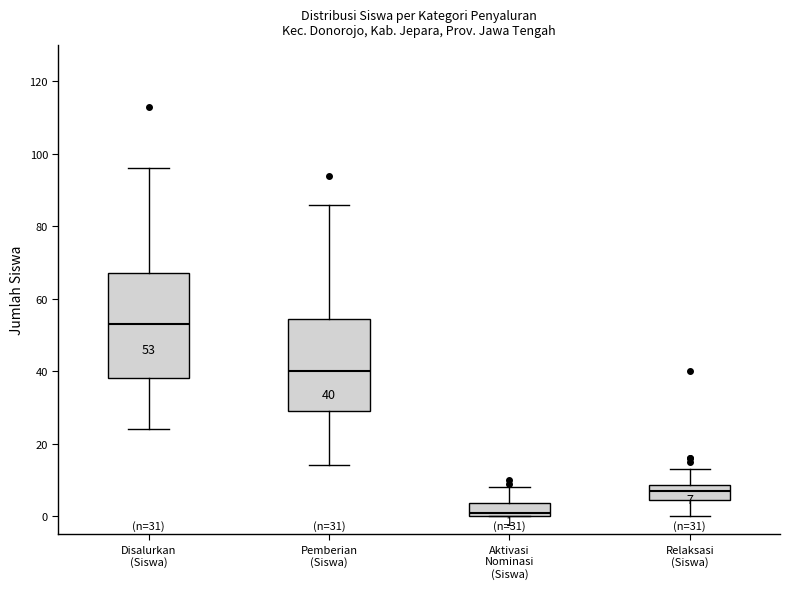

Comparing the boxes themselves (not the whiskers), which one is the tallest?

Disalurkan (Siswa)